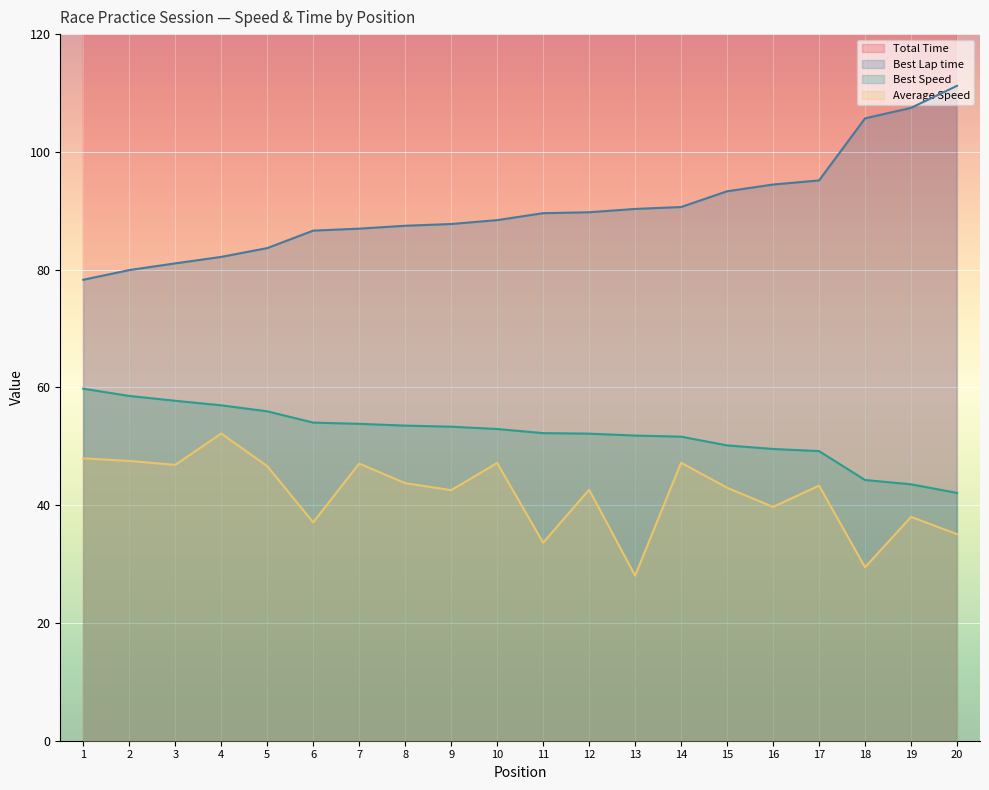

What is the greatest value displayed?

1001.8